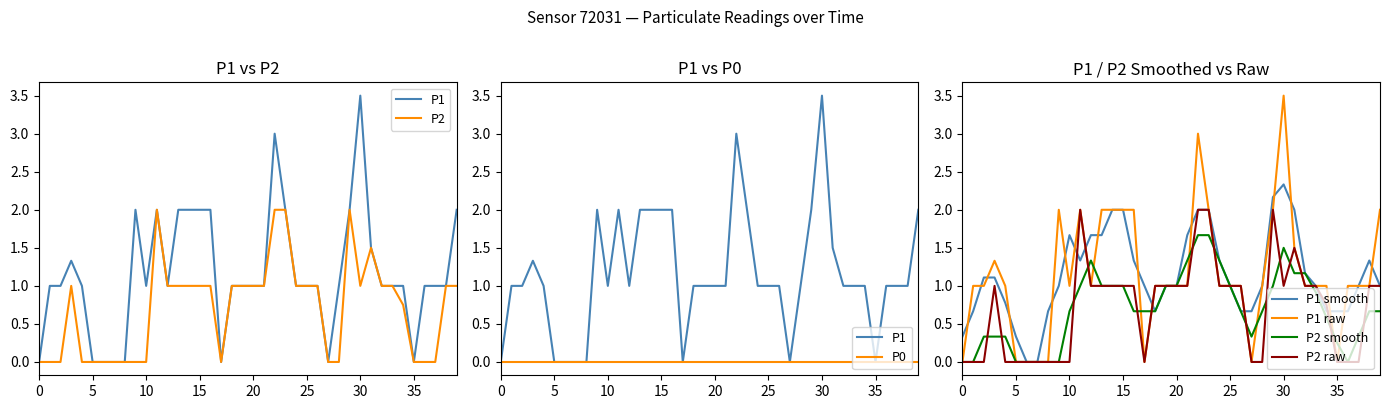

Is it true that P1 smooth equals 1.1 at 10?

False